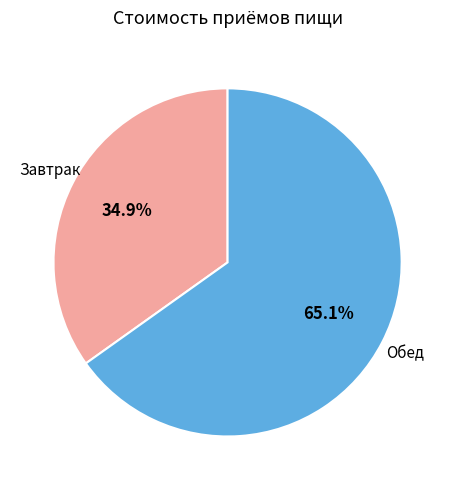

To the nearest percent, what portion does Обед represent?

65%